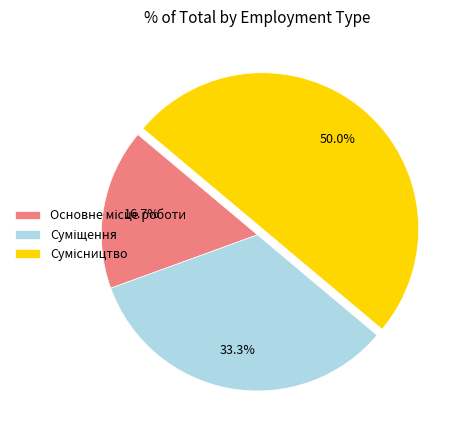

Does Основне місце роботи represent more than half of the total?

No